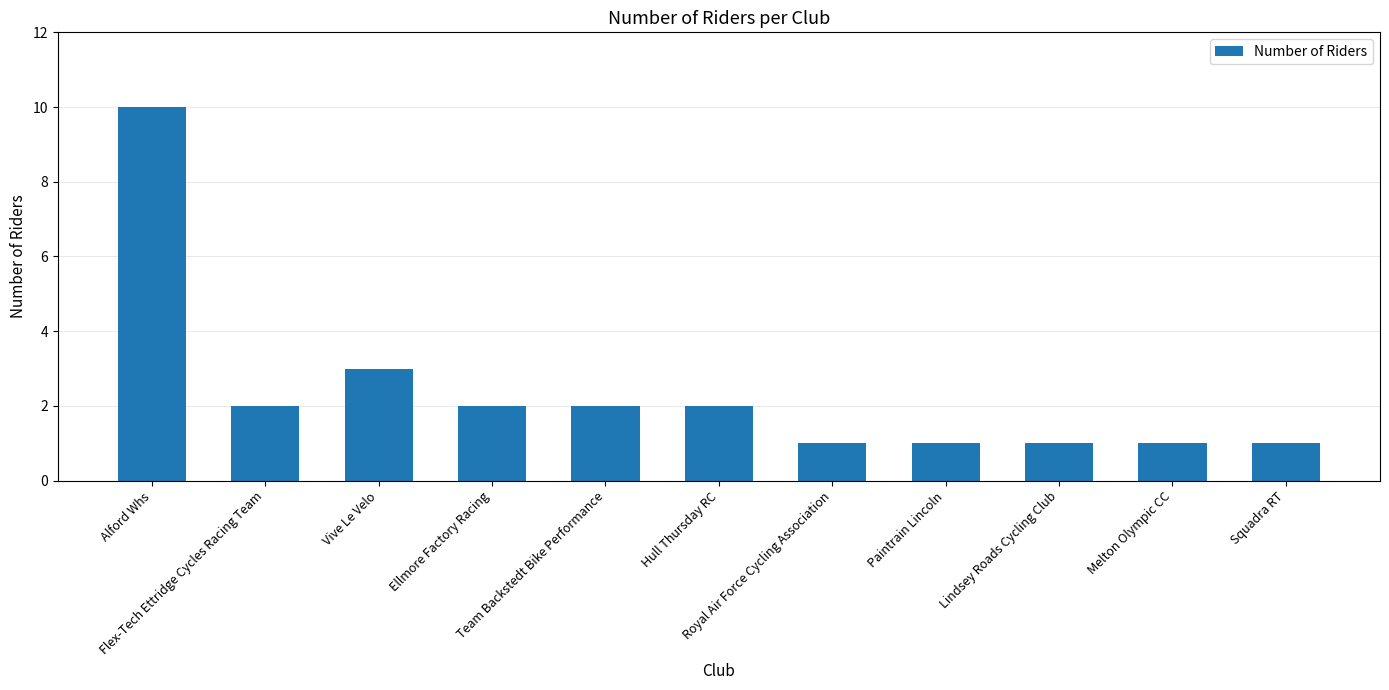

What is the difference between the values at Lindsey Roads Cycling Club and Team Backstedt Bike Performance?

1